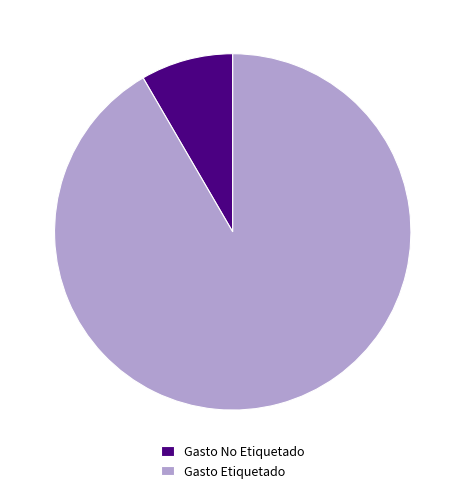

Combined, do Gasto Etiquetado and Gasto No Etiquetado account for over 50%?

Yes